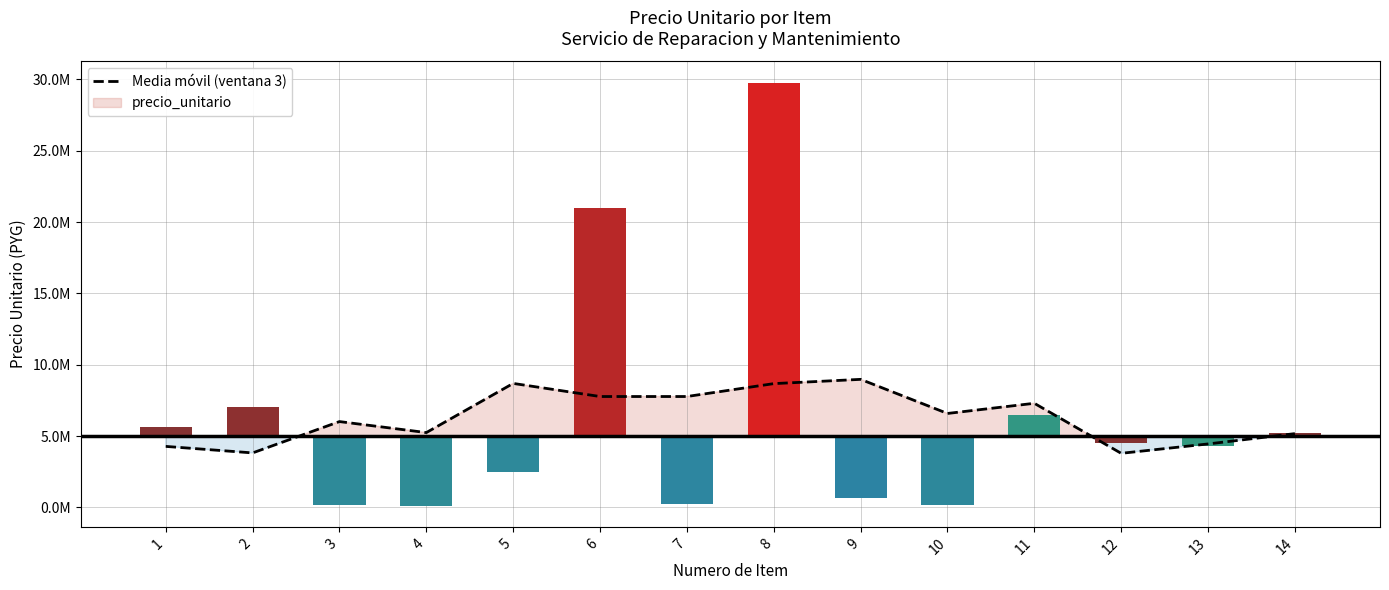

What is the sum of all values?

88571685.7